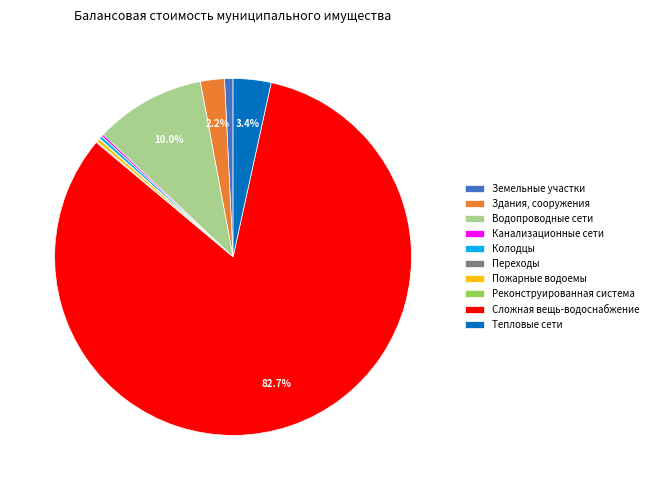

Which has a higher value, Сложная вещь-водоснабжение or Тепловые сети?

Сложная вещь-водоснабжение